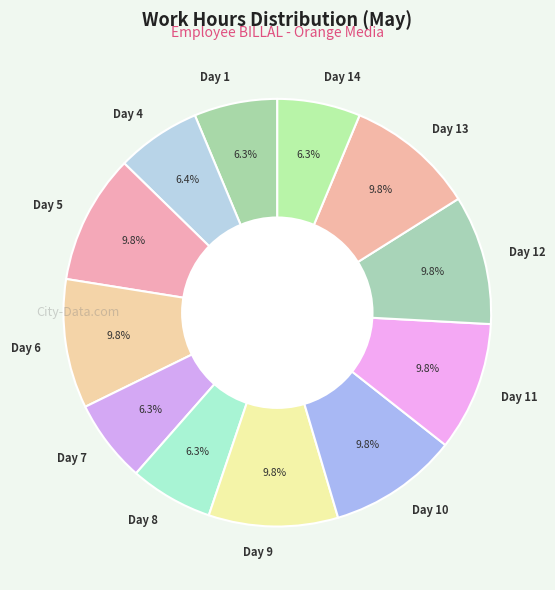

Is Day 10 the majority of the pie?

No